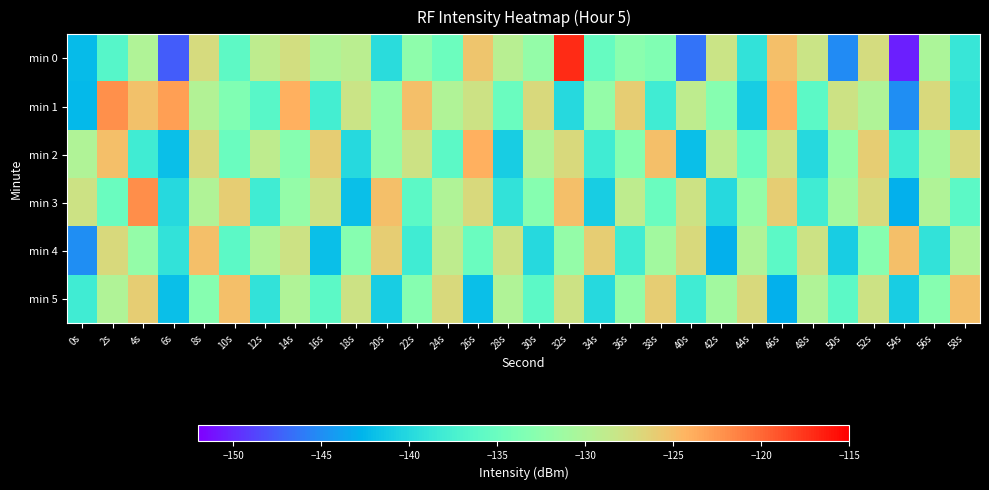

What is the minimum value shown in the chart?

-150.5